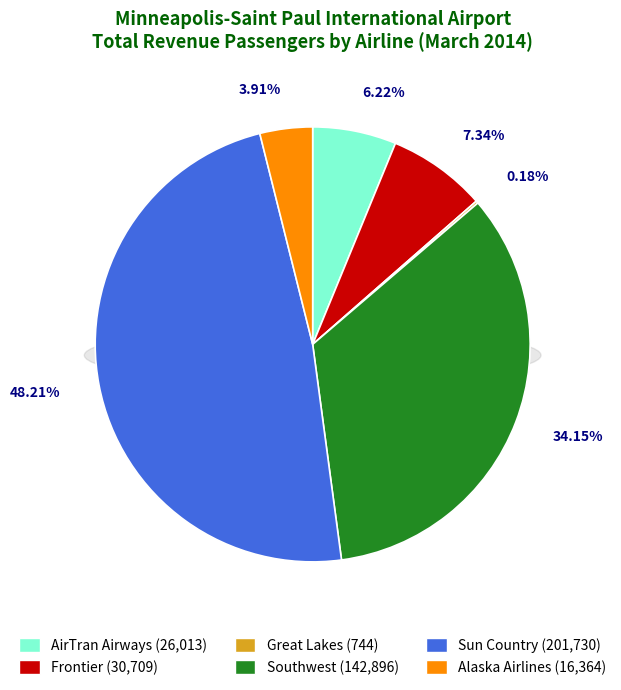

What percentage is the Alaska Airlines slice, to the nearest percent?

4%